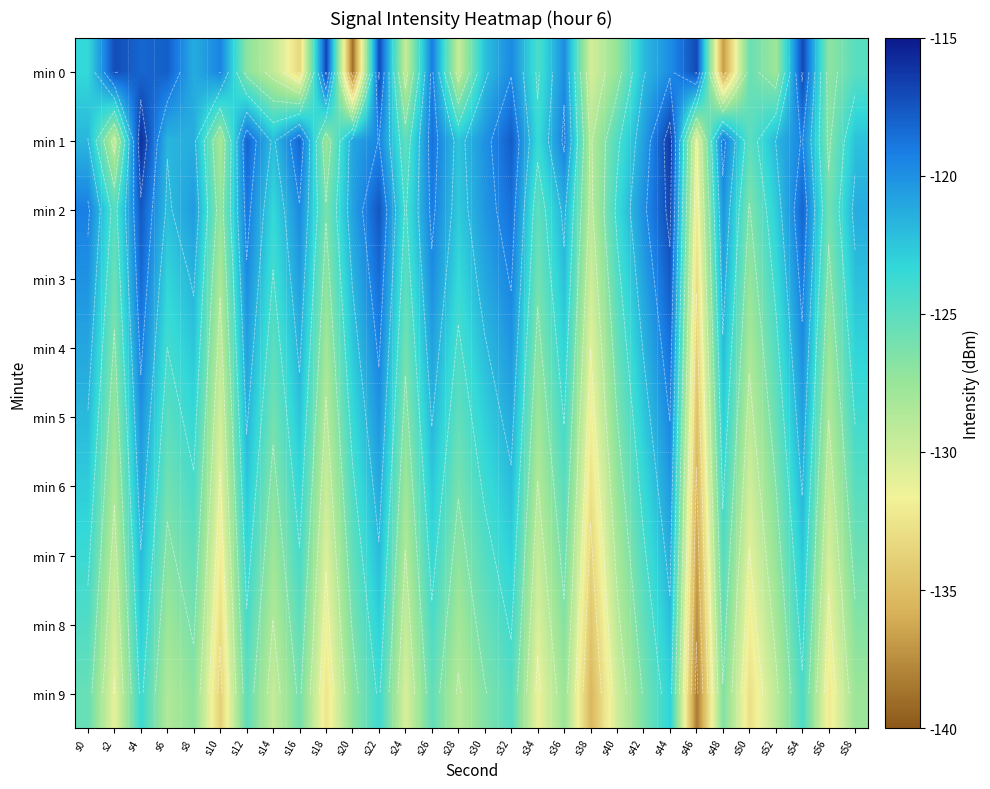

The value of min 4 at s28 is -48.1. True or false?

False